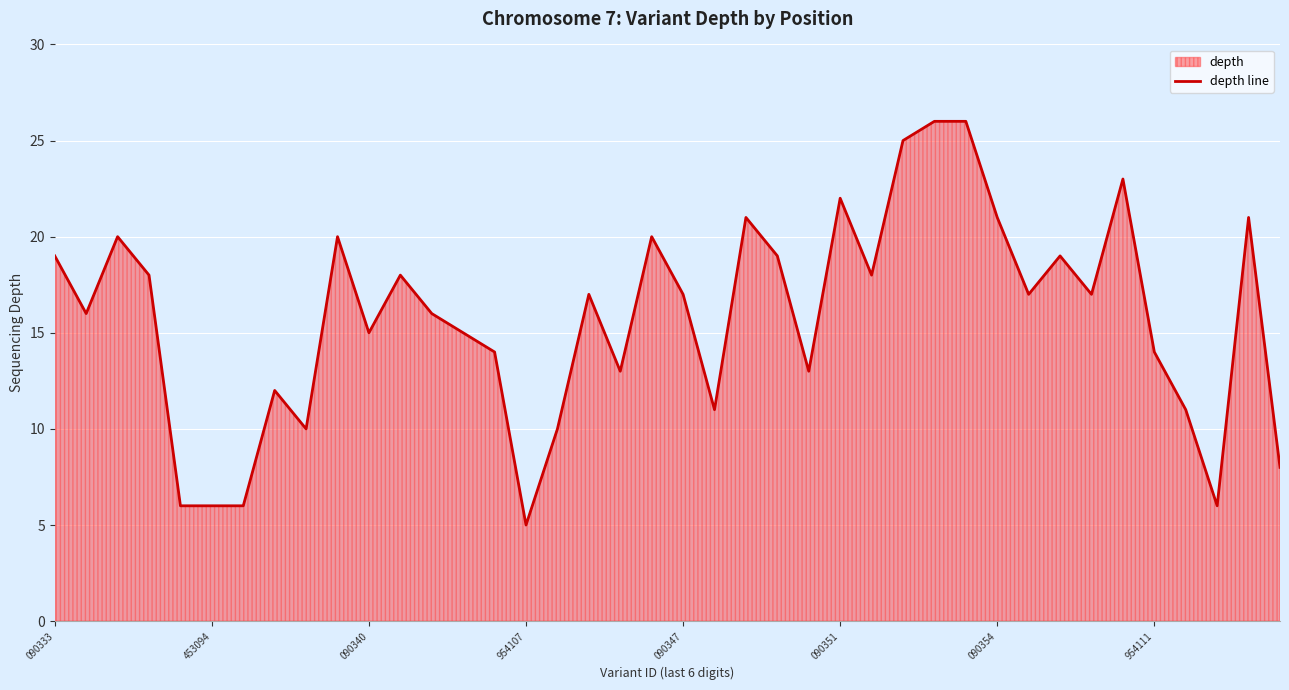

Which has a higher value, 26 or 33?

26